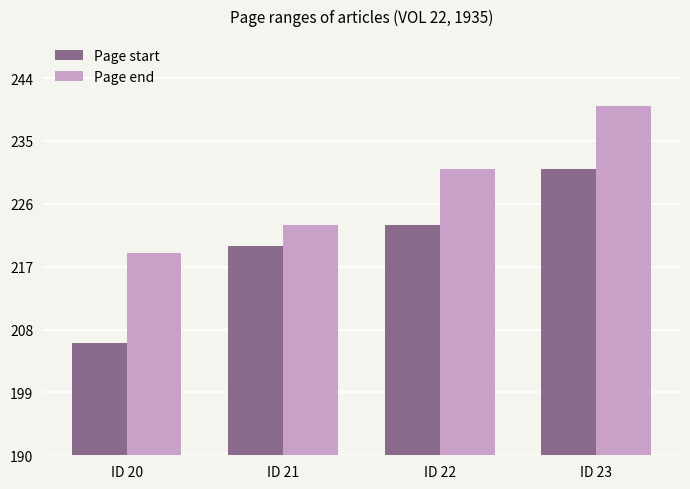

What is the total value across all series at ID 21?

443